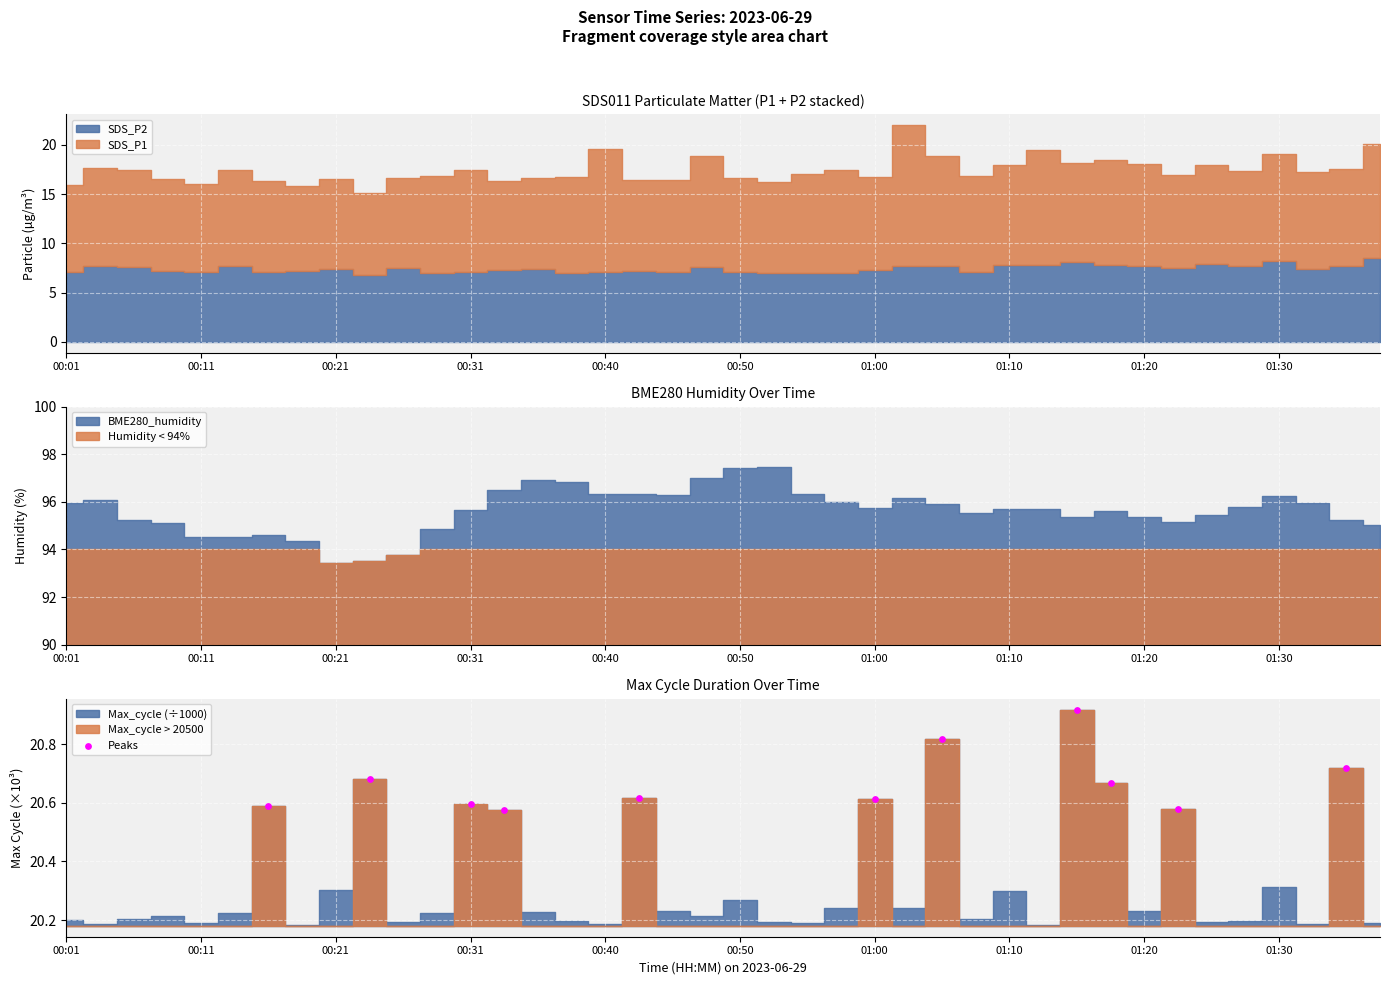

Between 00:31 and 00:21, which is larger?

00:21